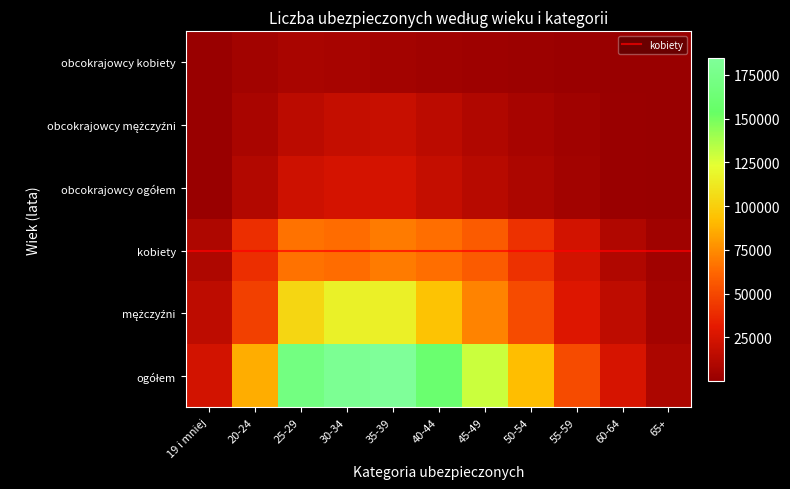

Is it true that kobiety equals 60013 at 50-54?

False